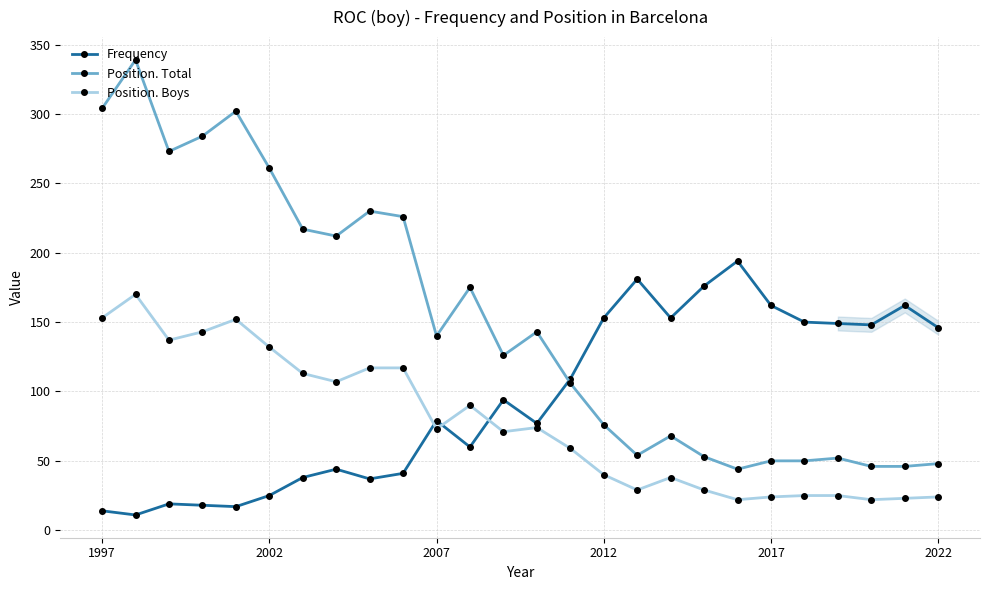

At which label does Position. Total first exceed 140?

1997